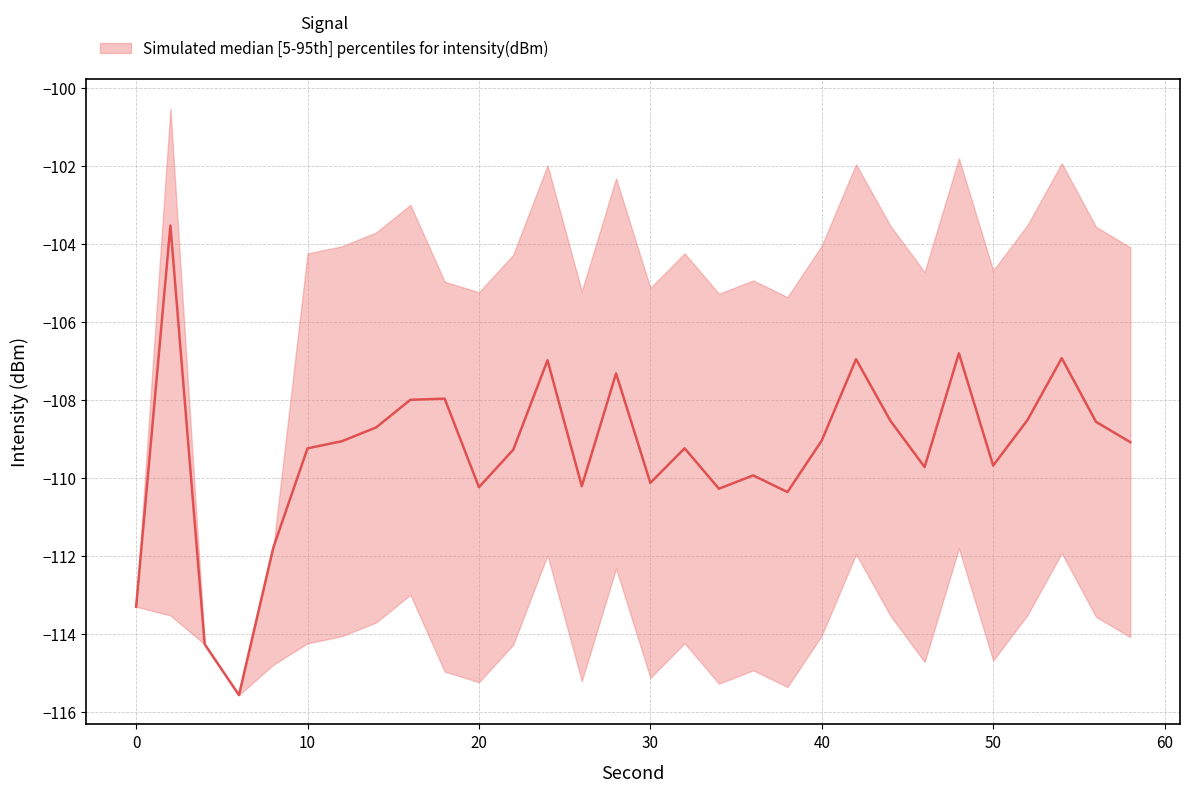

What is the value of the intensity_upper point at the 11th from the left?

-105.2